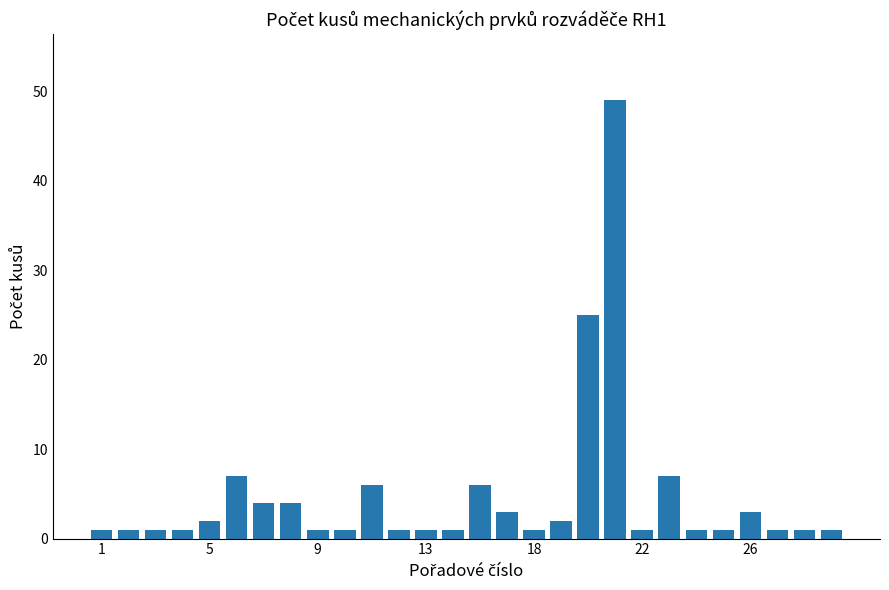

What is the maximum value shown in the chart?

49